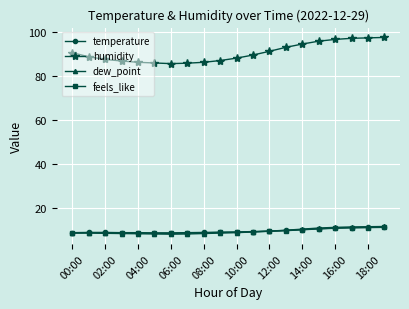

Is this an area chart (filled region under the line)?

No